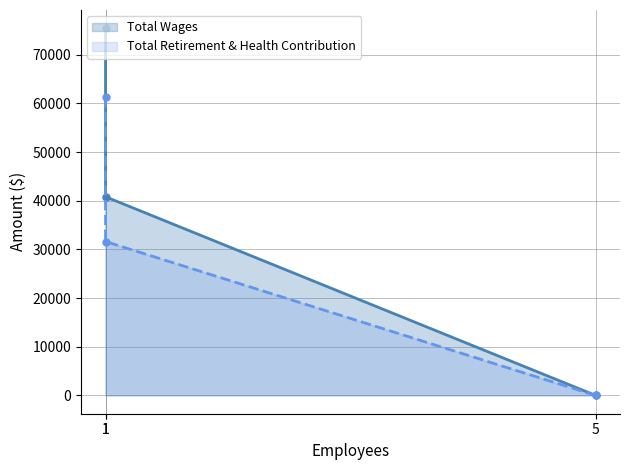

At which label is Total Retirement & Health Contribution closest to 30648?

1